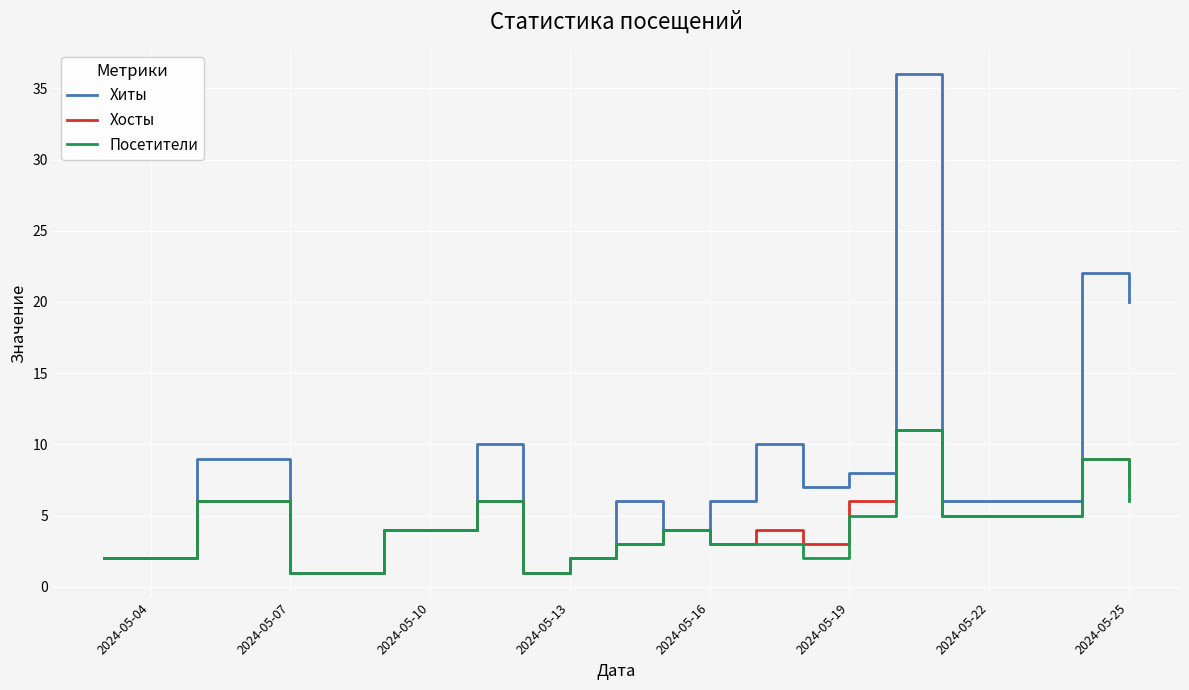

Which series has the largest range (max minus min)?

Хиты